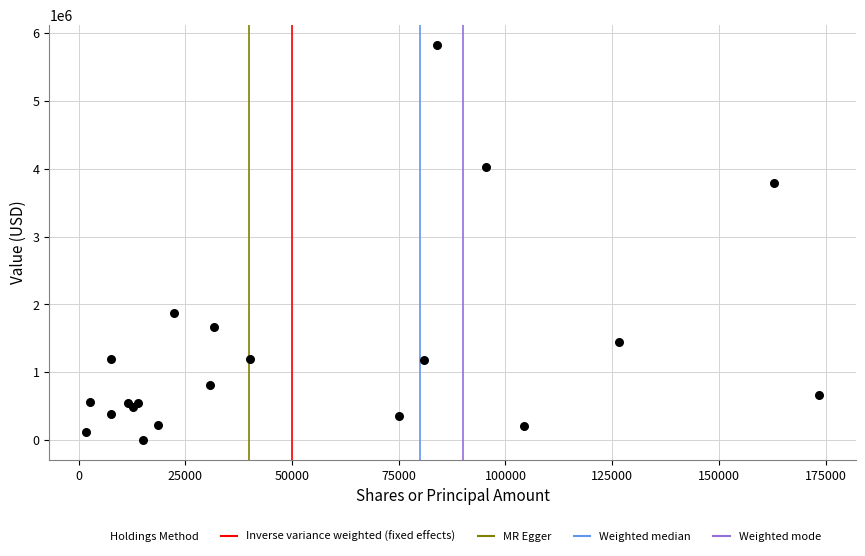

What Y value in the scatter plot is closest to 2914663?

3786146